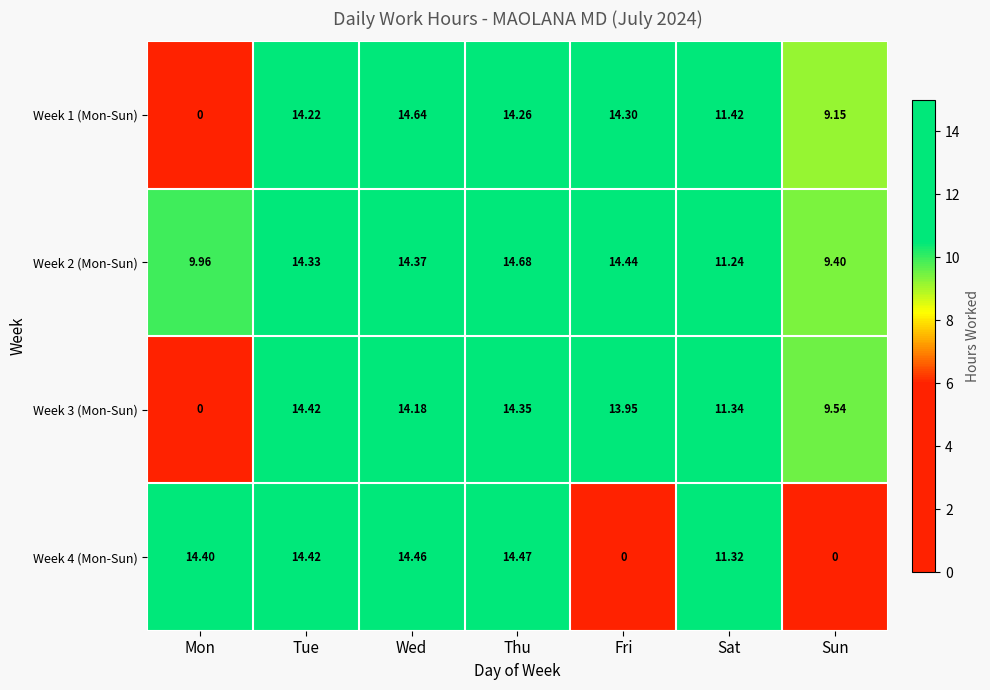

List the labels in order of Week 1 (Mon-Sun) value, largest first.

Wed, Fri, Thu, Tue, Sat, Sun, Mon